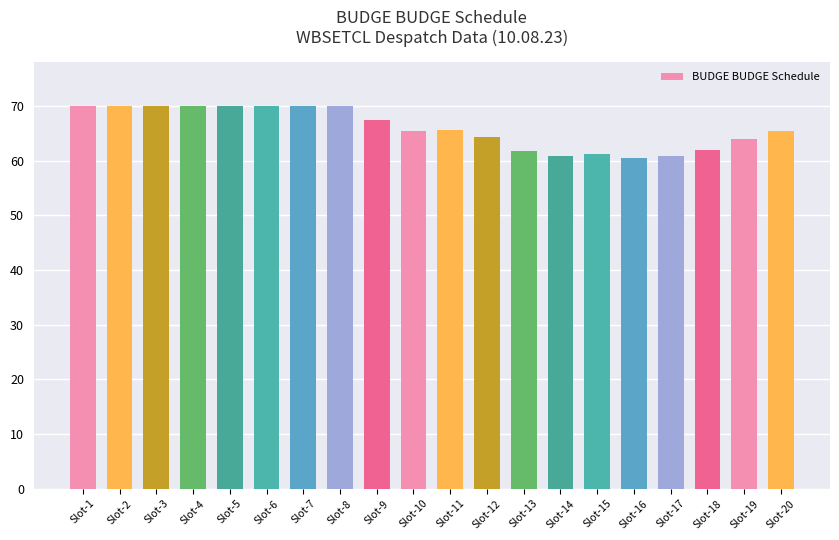

What is the change in value from Slot-5 to Slot-11?

-4.3